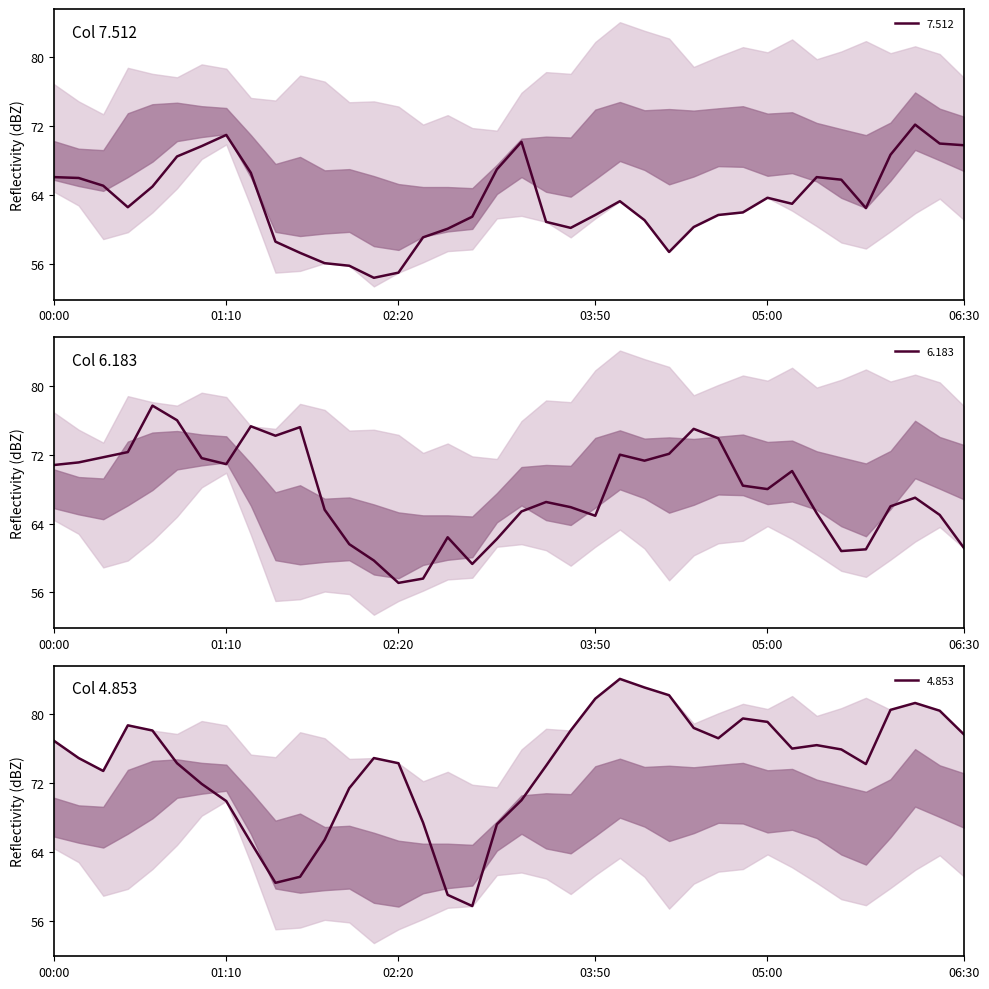

True or false: 7.512 has a value of 14.3 at 00:00.

False